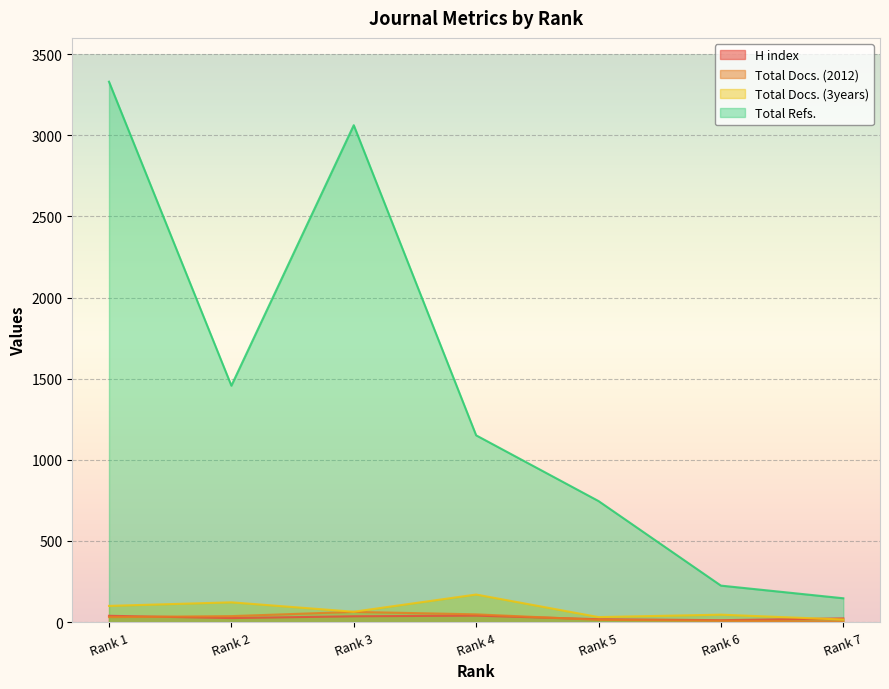

What is the spread (max minus min) of values at Rank 6?

217